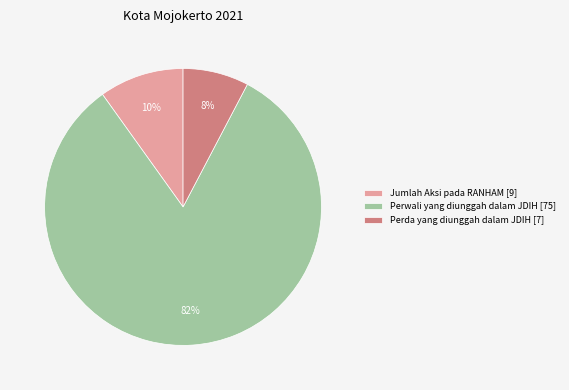

Does any single category account for the majority?

Yes